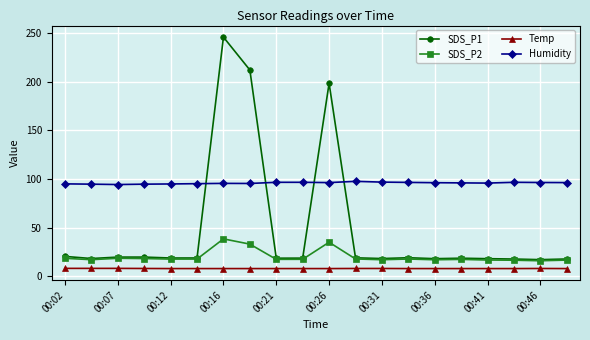

Which series has the largest range (max minus min)?

SDS_P1